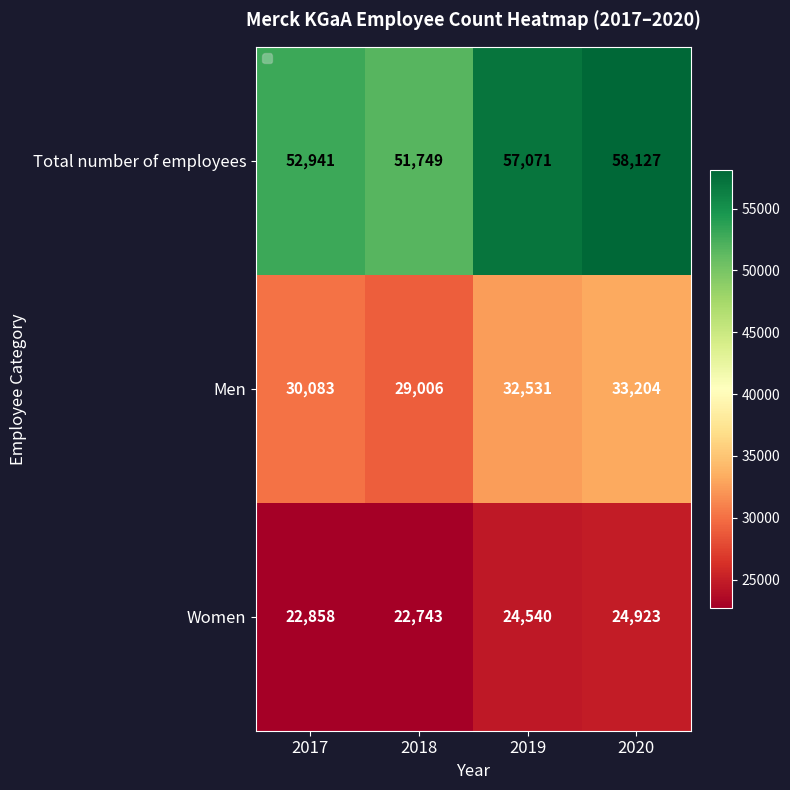

At 2019, list the series in order from largest to smallest.

Total number of employees, Men, Women